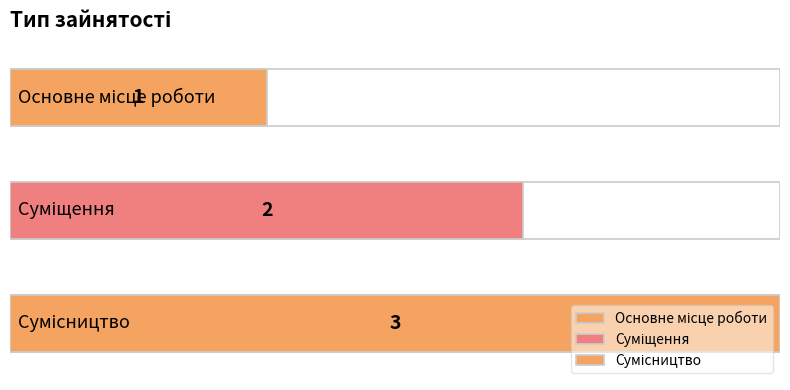

Where is the data nearest to the value 2?

Суміщення